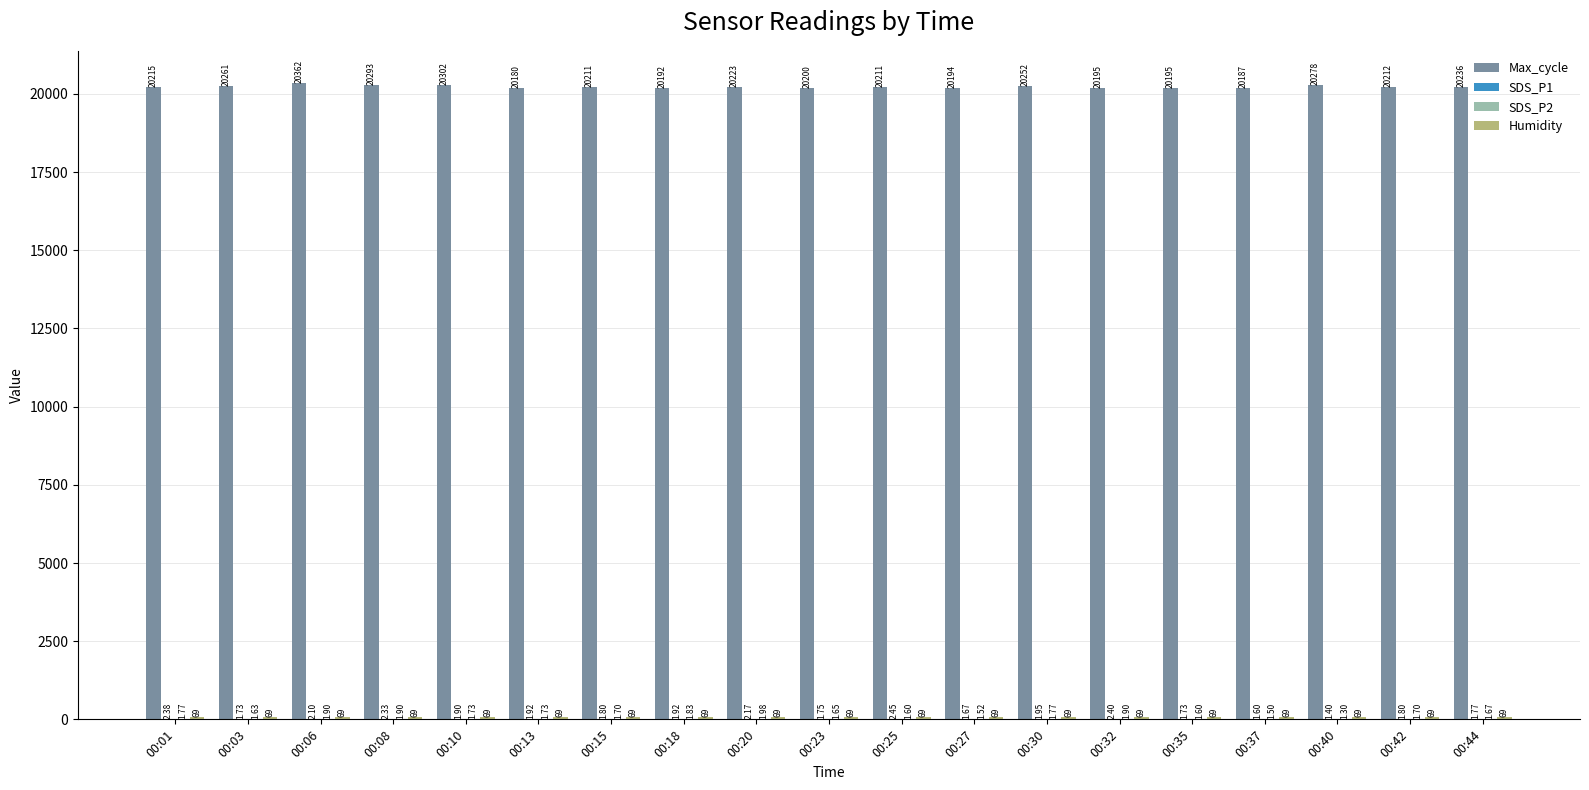

Count the number of categories in the chart.

19